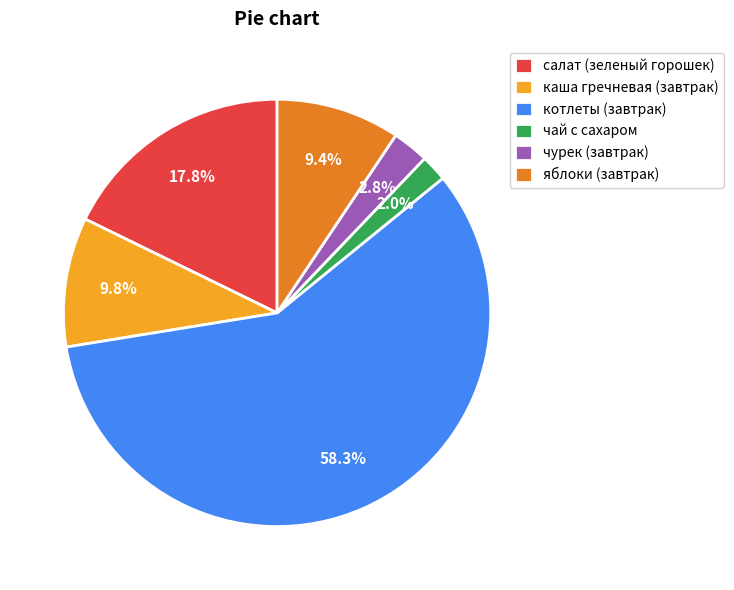

To the nearest percent, what is the average slice percentage?

17%